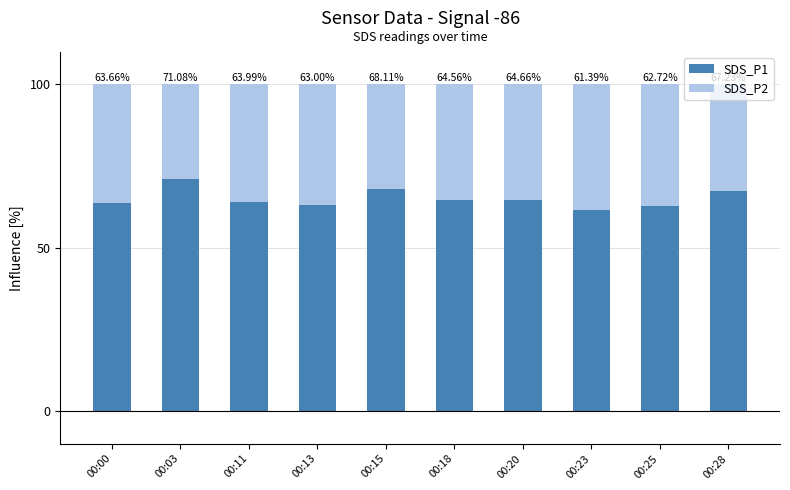

Is it true that SDS_P1 equals 71.1 at 00:03?

True